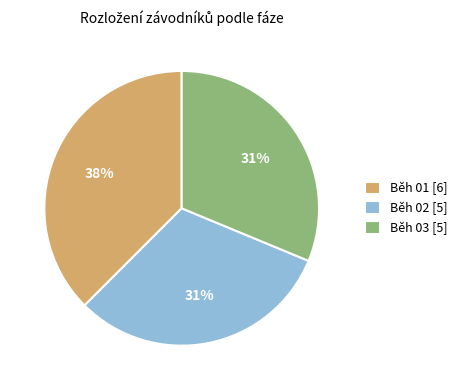

Which slice is the largest?

Běh 01 [6]